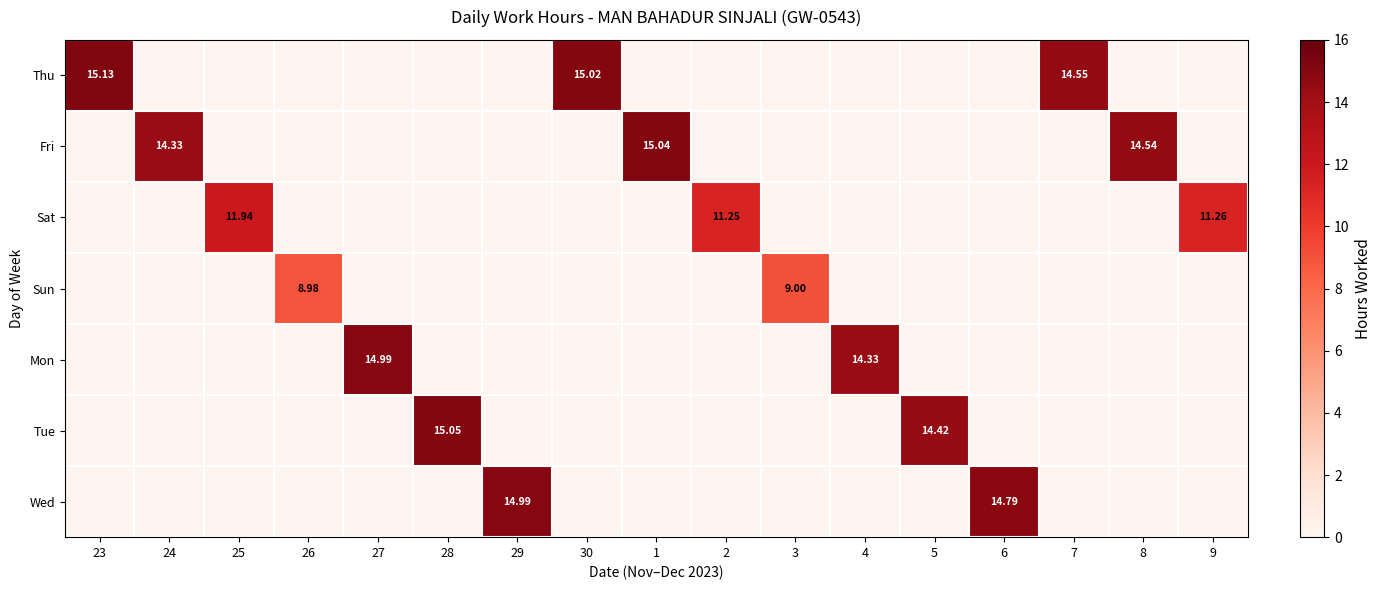

What is the sum of the Sun values at 3 and 2?

9.0